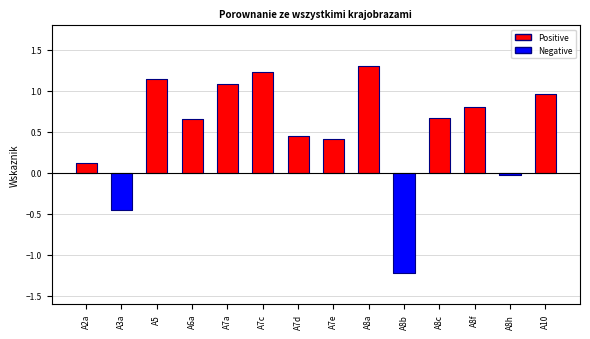

At which label does the data first exceed 0?

A2a